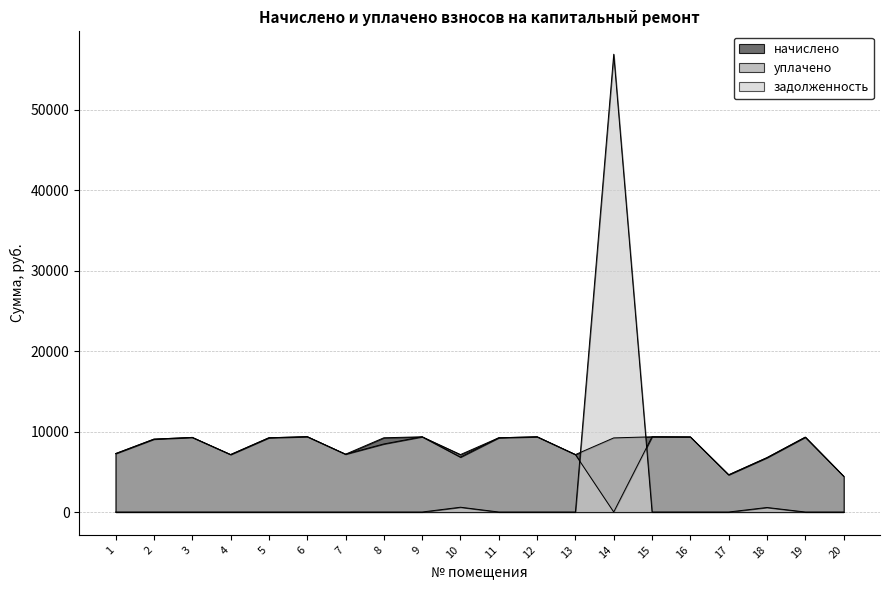

Count the number of categories in the chart.

20